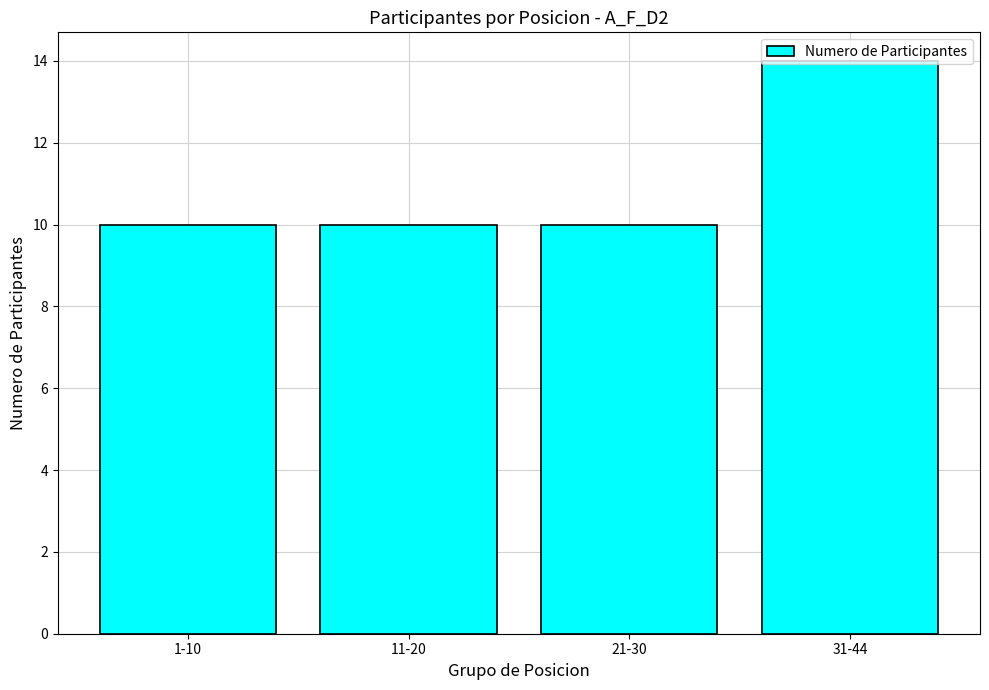

What is the greatest value displayed?

14